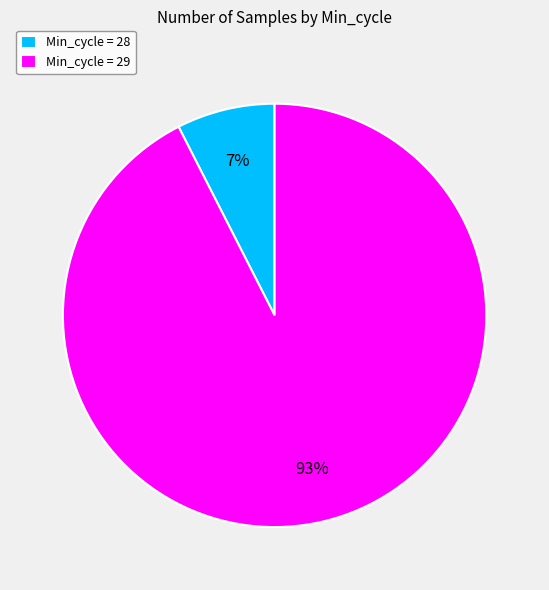

The Min_cycle = 28 slice represents 1% of the pie. True or false?

False